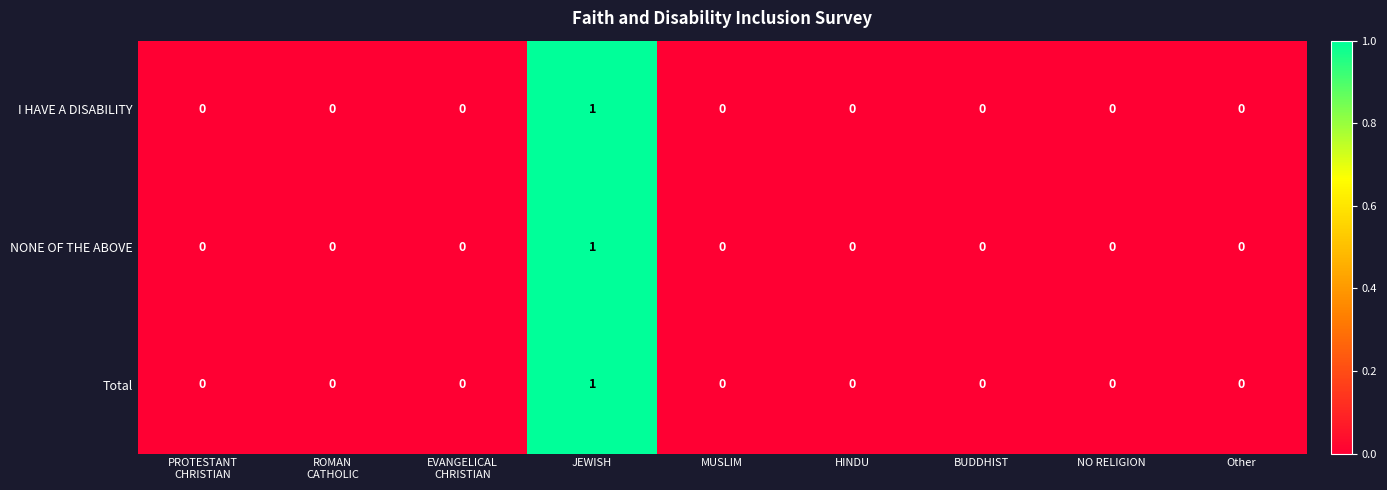

Reading left to right, extract all data points from this chart.

I HAVE A DISABILITY: 0	0	0	1	0	0	0	0	0
NONE OF THE ABOVE: 0	0	0	1	0	0	0	0	0
Total: 0	0	0	1	0	0	0	0	0